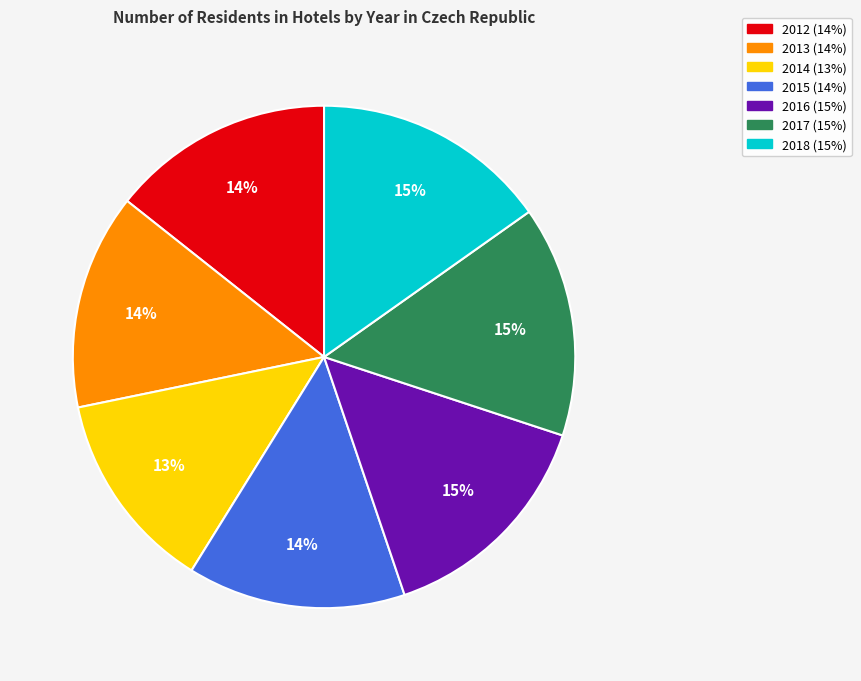

Which has a higher value, 2014 or 2013?

2013